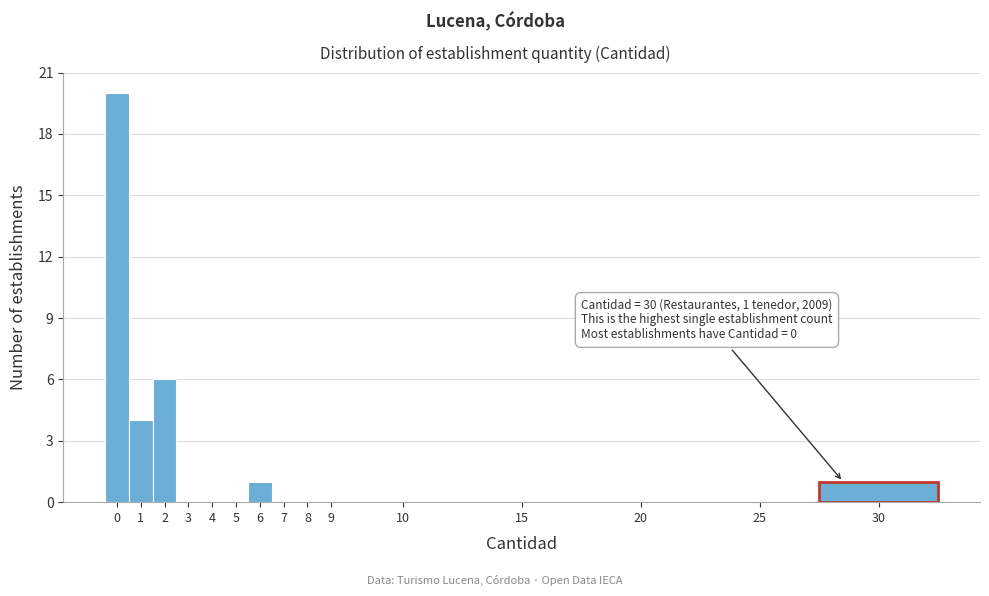

Reading right to left, what are all the values shown in this chart?

30=1	25=0	20=0	15=0	10=0	9=0	8=0	7=0	6=1	5=0	4=0	3=0	2=6	1=4	0=20